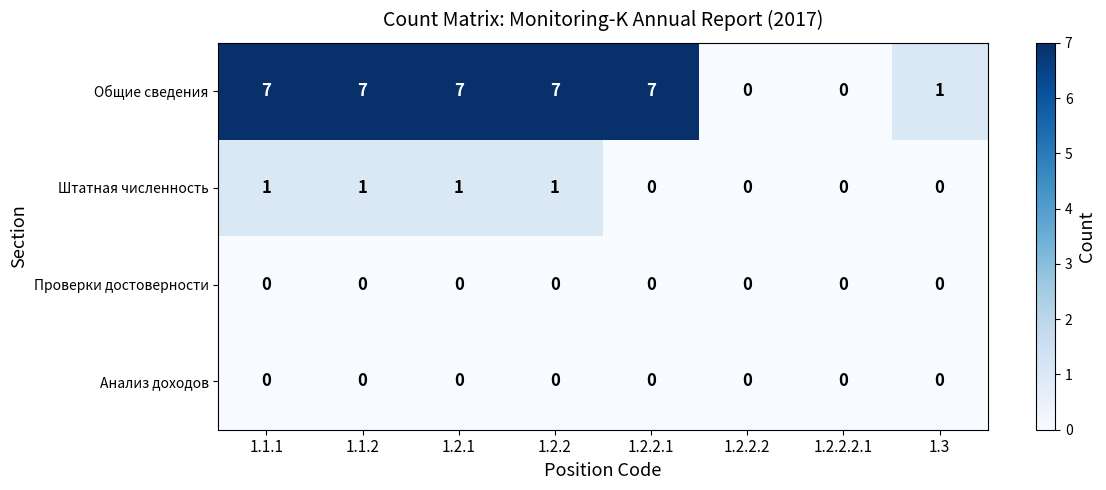

What is the spread (max minus min) of values at 1.1.1?

7